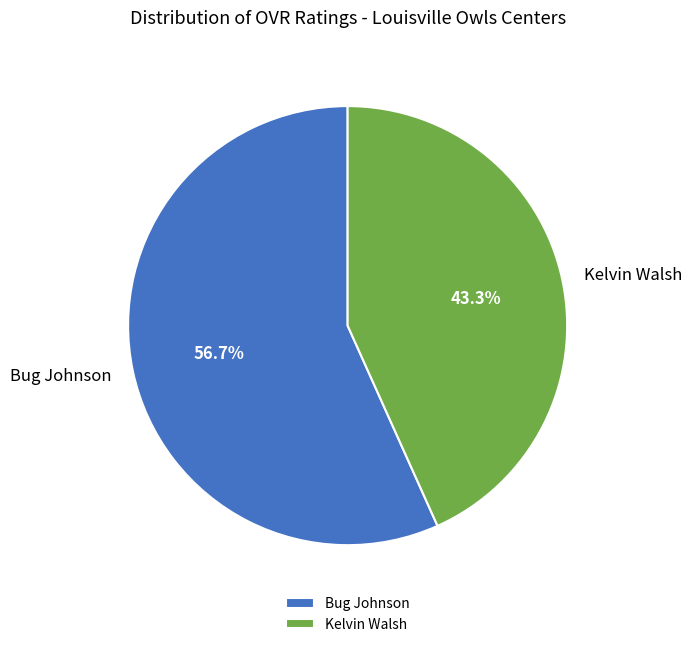

Is it true that Kelvin Walsh is 50% of the pie?

False